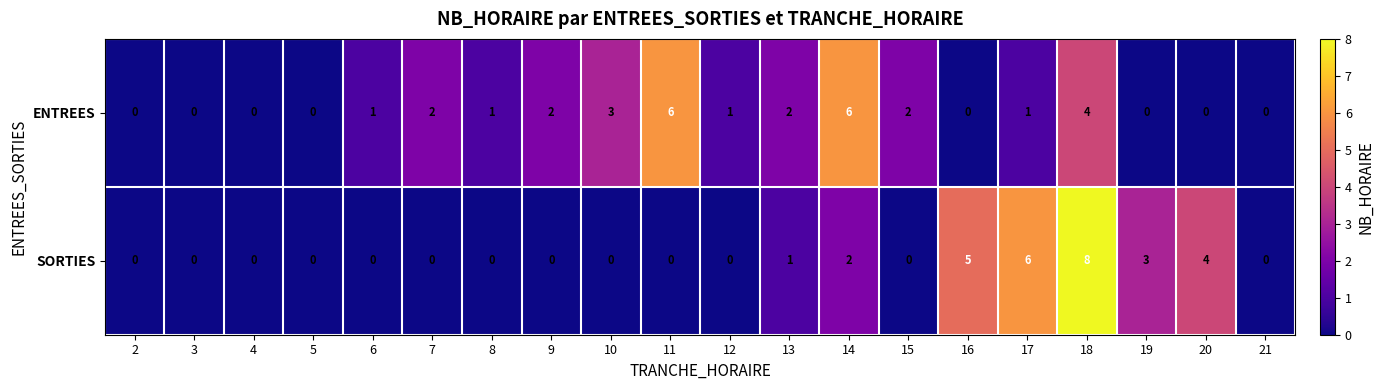

What is the difference between the second highest and second lowest values in the SORTIES series?

6